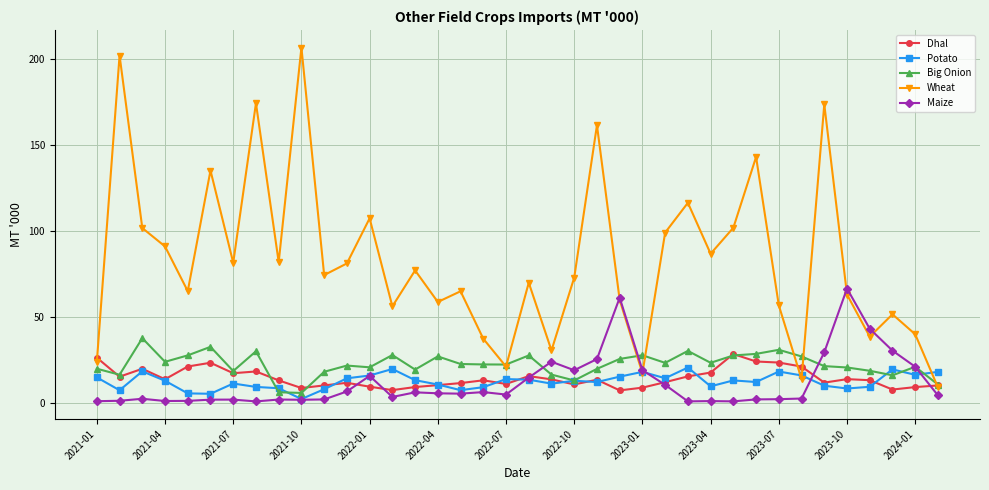

How many lines are shown in the chart?

5